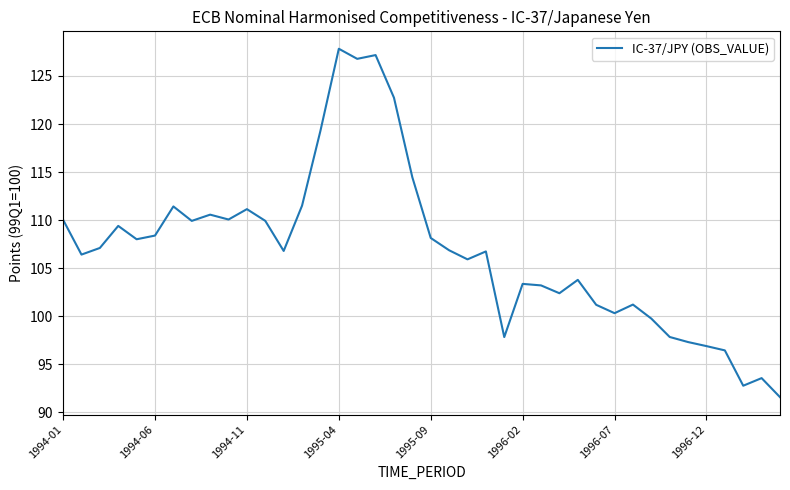

What is the maximum value shown in the chart?

127.8